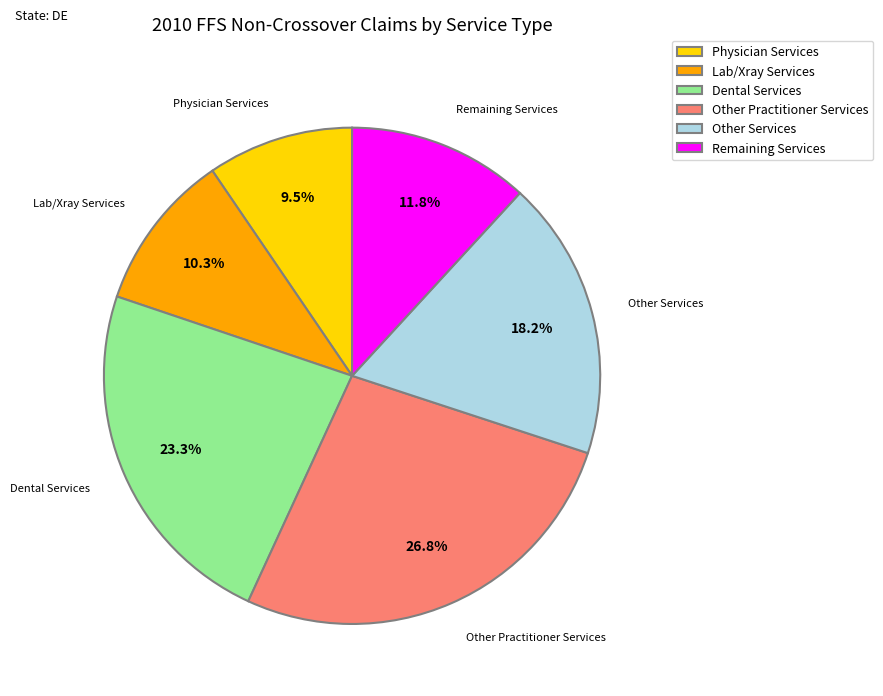

Is there a majority slice in this chart?

No